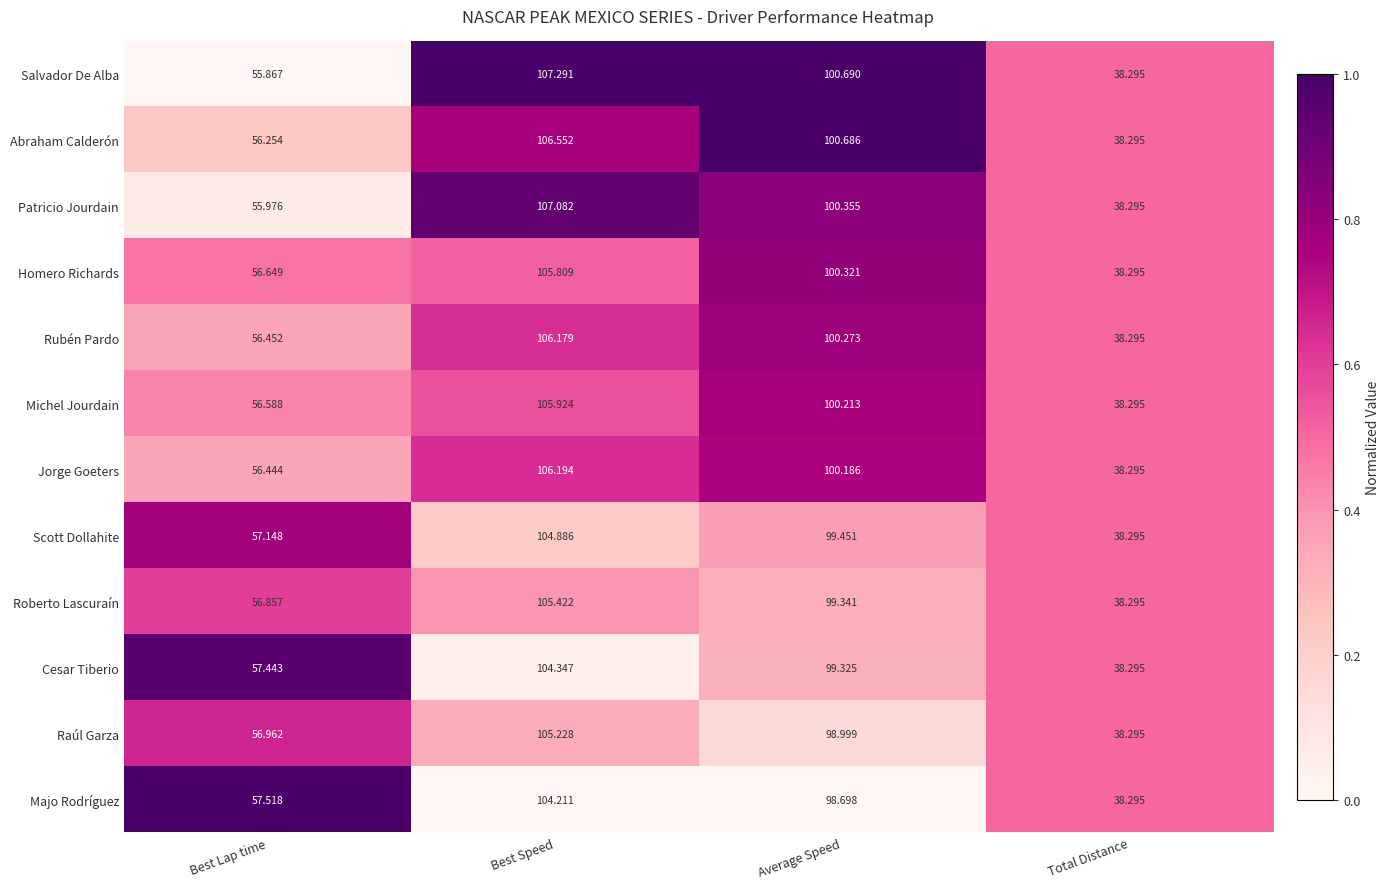

At which category is the sum across all series the highest?

Best Speed